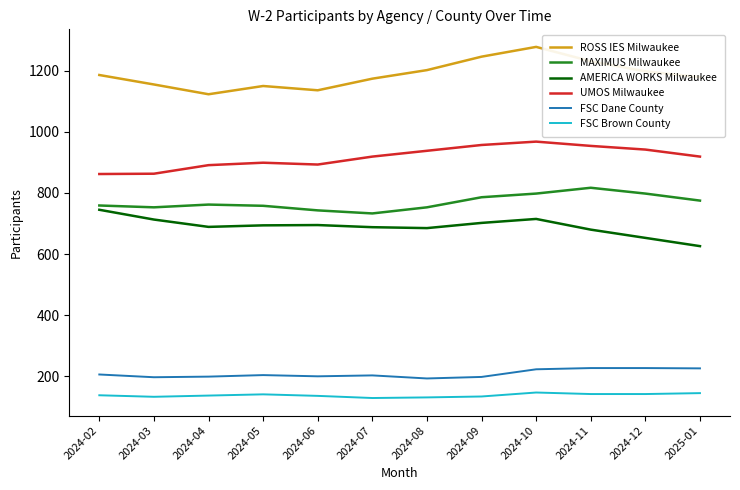

What is the maximum value shown in the chart?

1278